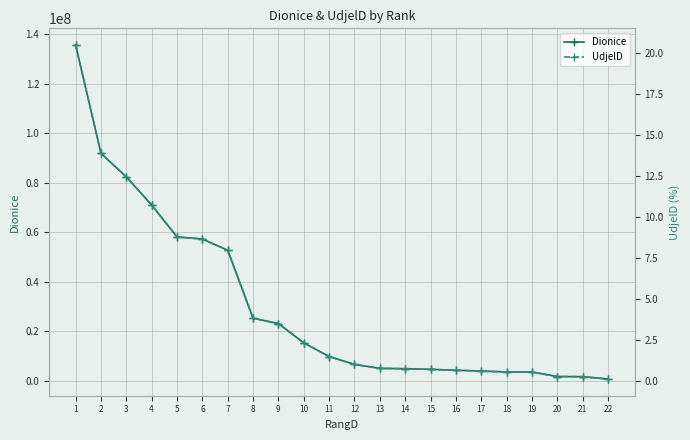

List the labels in order of UdjelD value, smallest first.

22, 21, 20, 19, 18, 17, 16, 15, 14, 13, 12, 11, 10, 9, 8, 7, 6, 5, 4, 3, 2, 1